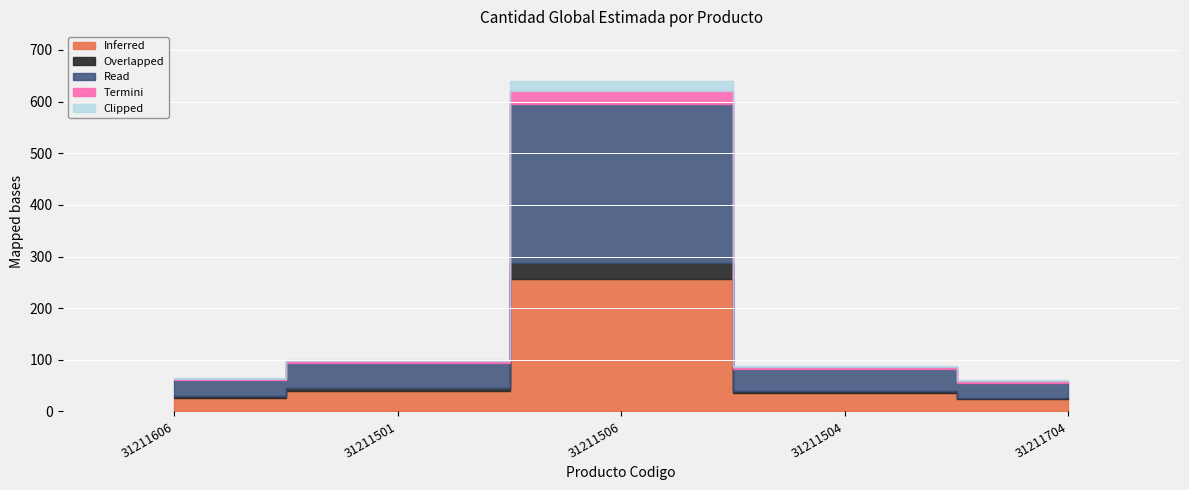

What is the change in value from 31211506 to 31211704?

-580